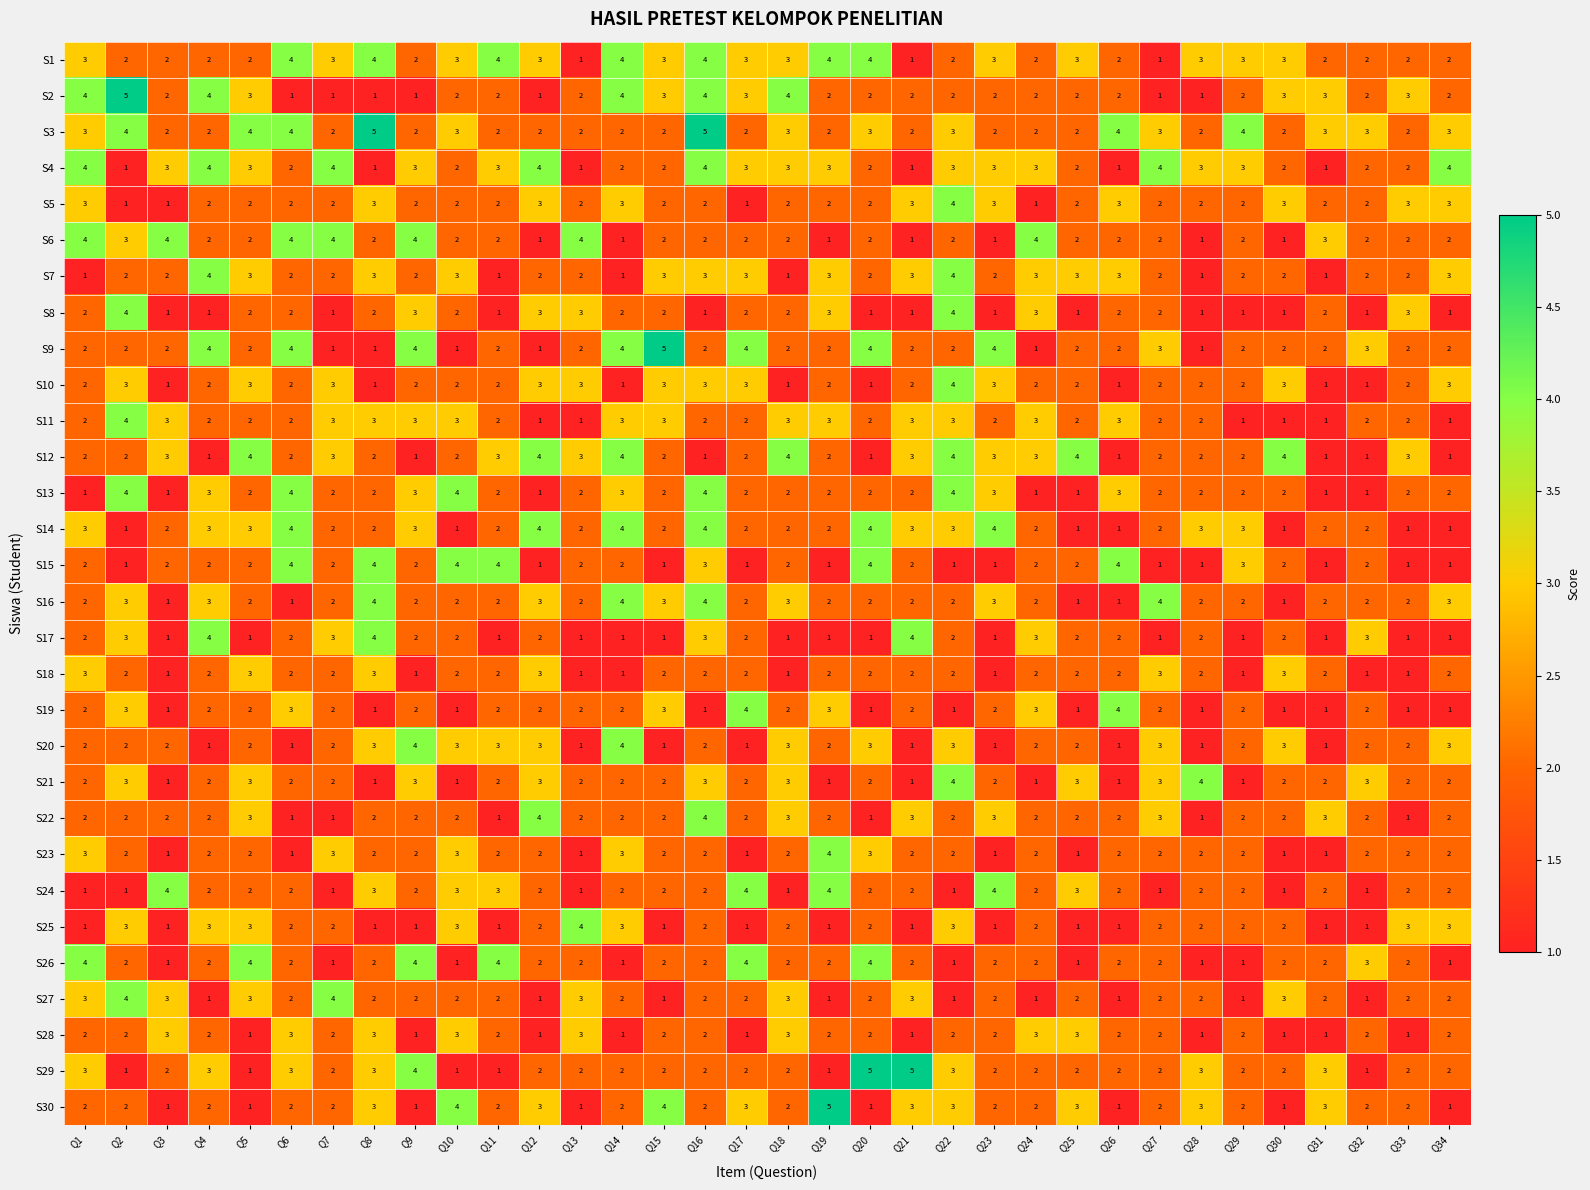

What is the greatest value displayed?

5